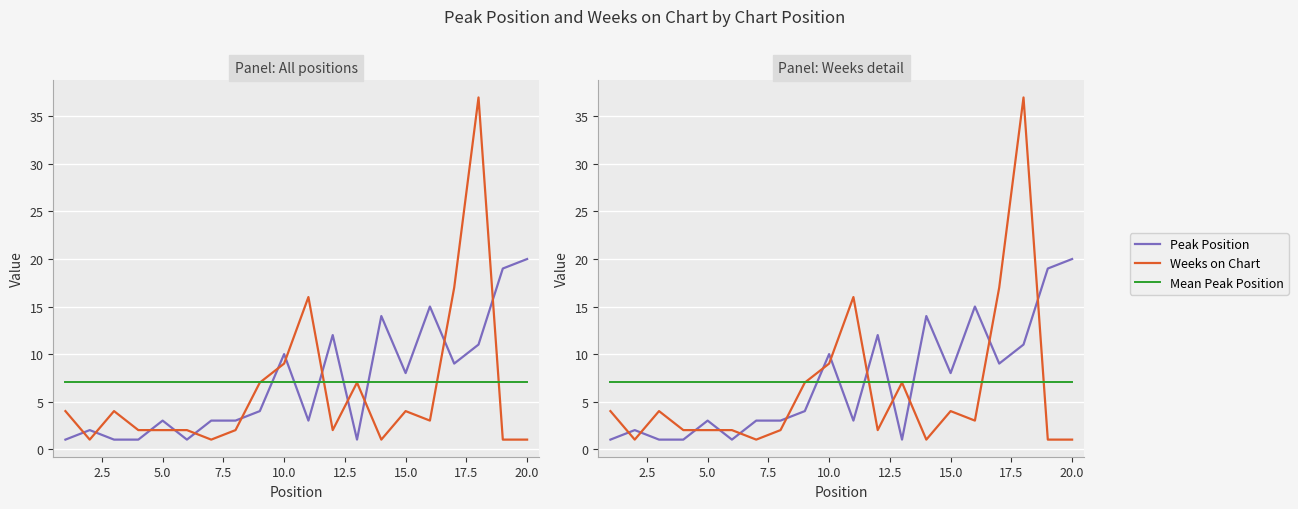

After their last crossing, which series has the higher values: Peak Position or Weeks on Chart?

Peak Position